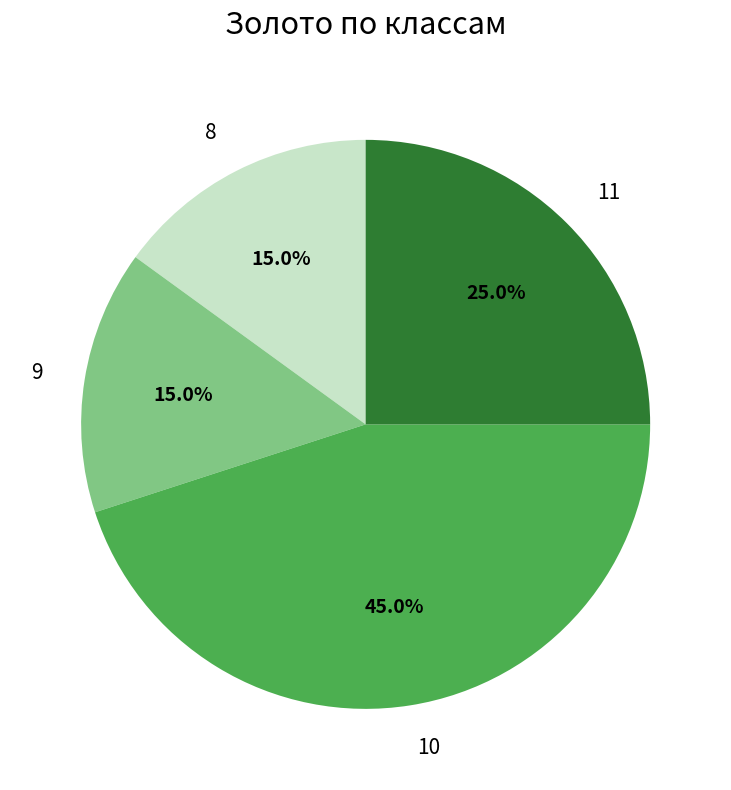

Is there any slice that represents more than half of the pie?

No